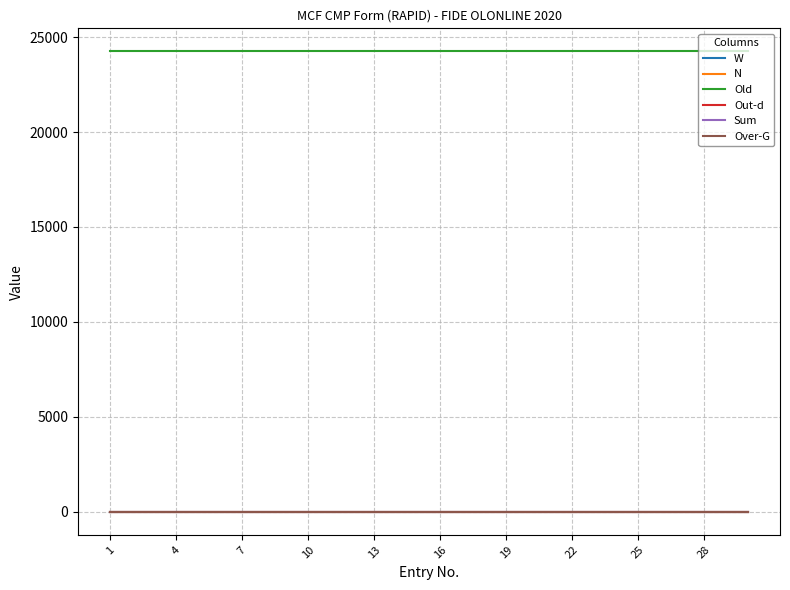

Is this an area chart (filled region under the line)?

No